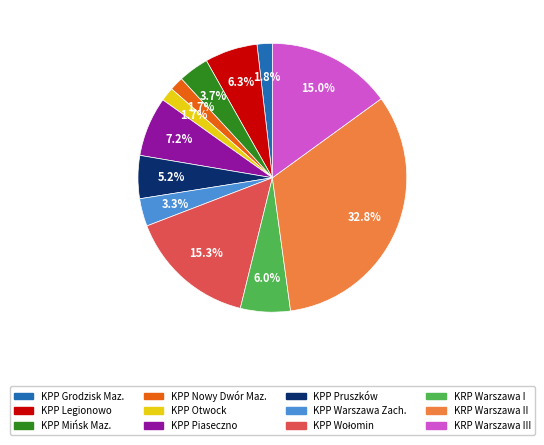

True or false: KRP Warszawa I accounts for 15% of the total.

False